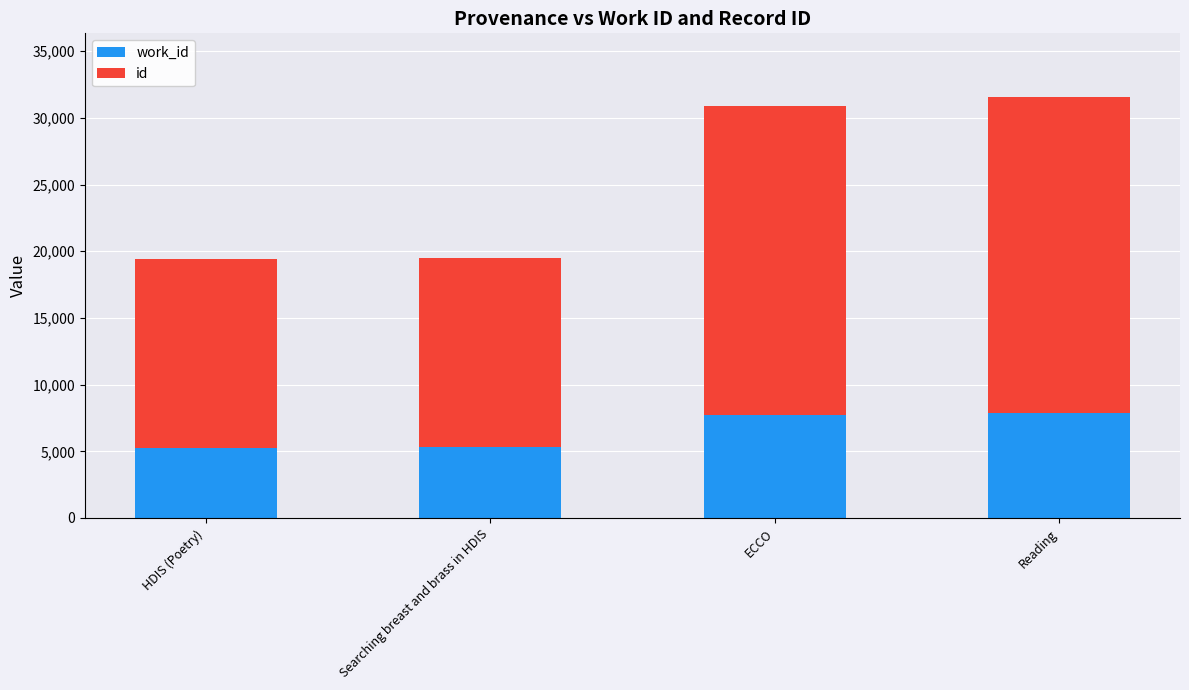

How many bars are there in total?

4